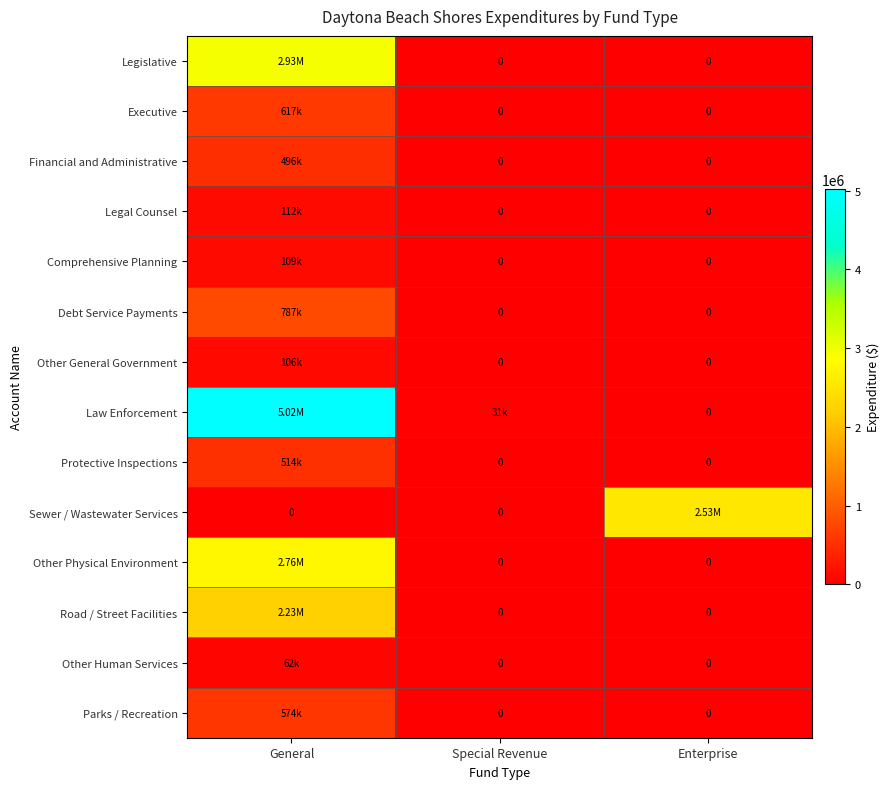

How many Protective Inspections values are between 0 and 514000?

3